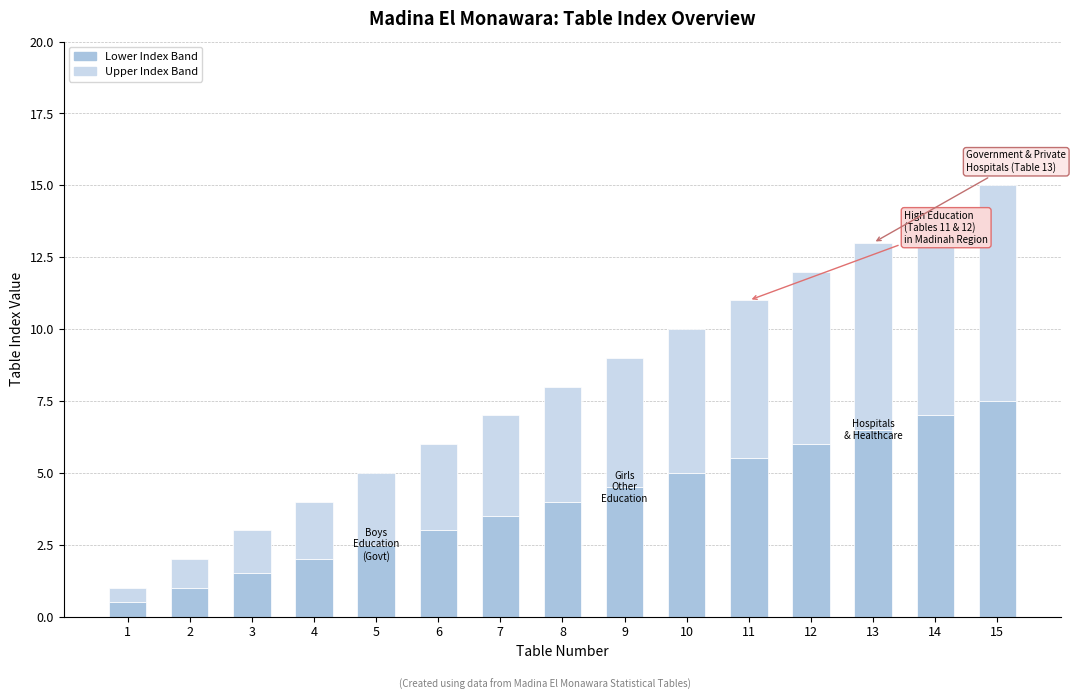

What is the value of the Lower Index Band bar at the 12th from the left?

6.0